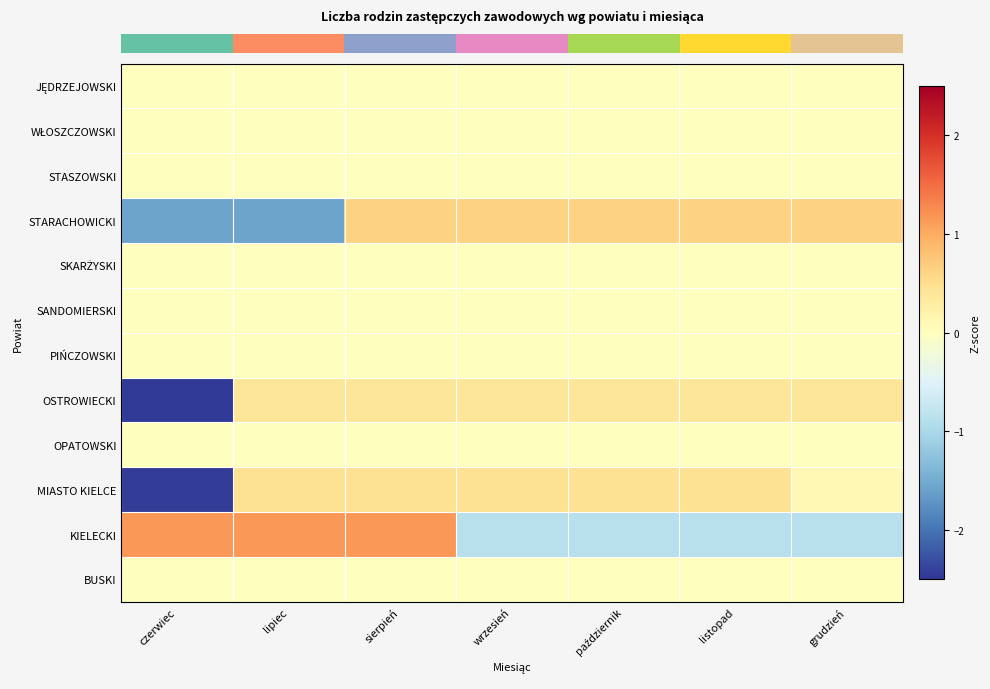

Between czerwiec and grudzień, which is larger?

czerwiec